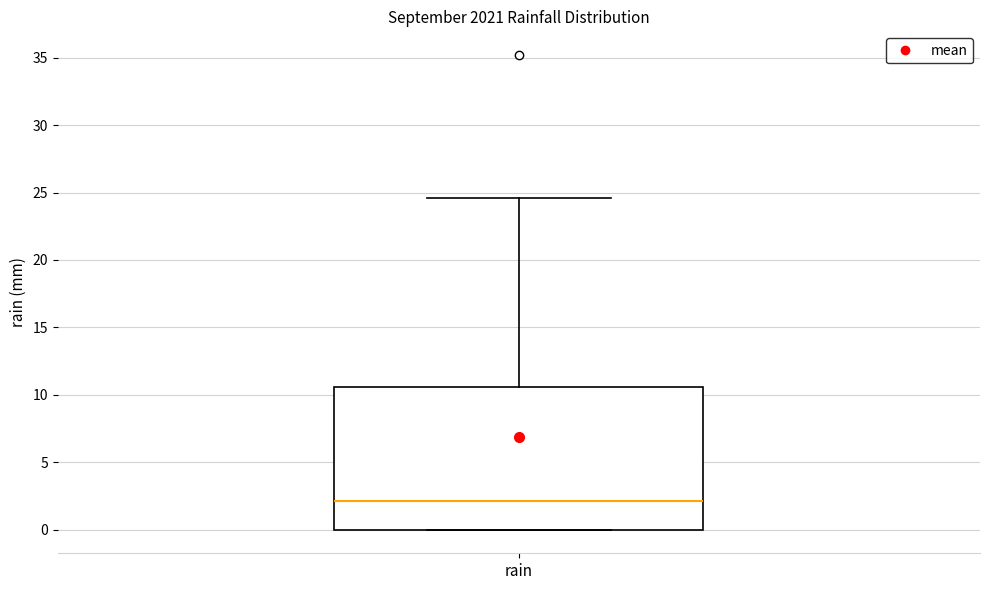

Where does the upper whisker of the box for rain end on the y-axis? The values are not printed on the chart, so give them approximately, as read against the axis.

24.5